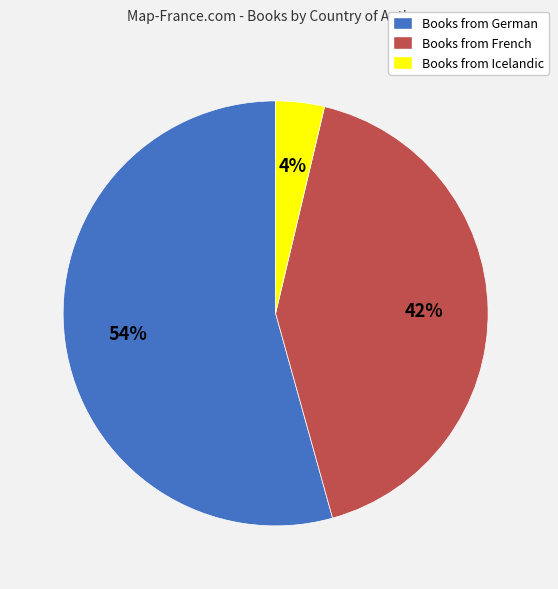

To the nearest percent, what is the average slice percentage?

33%